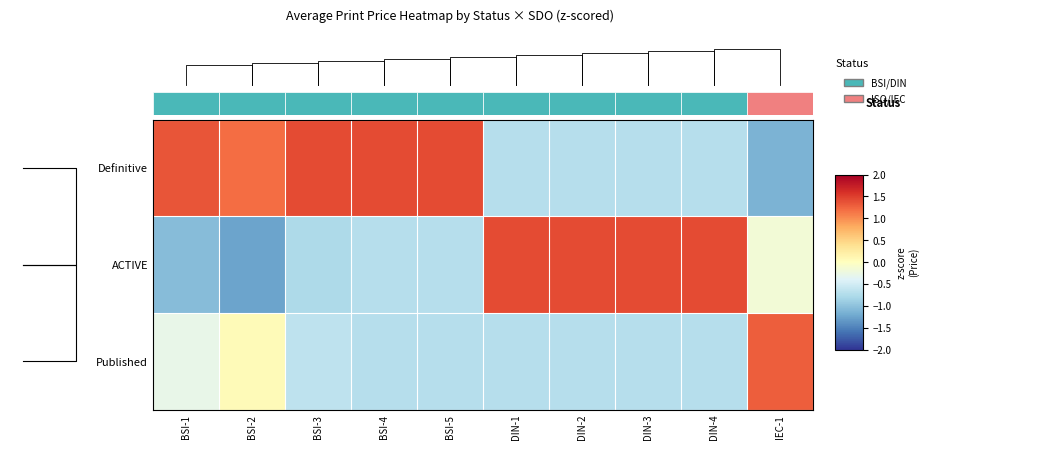

At which label does Published first exceed 0?

BSI-2